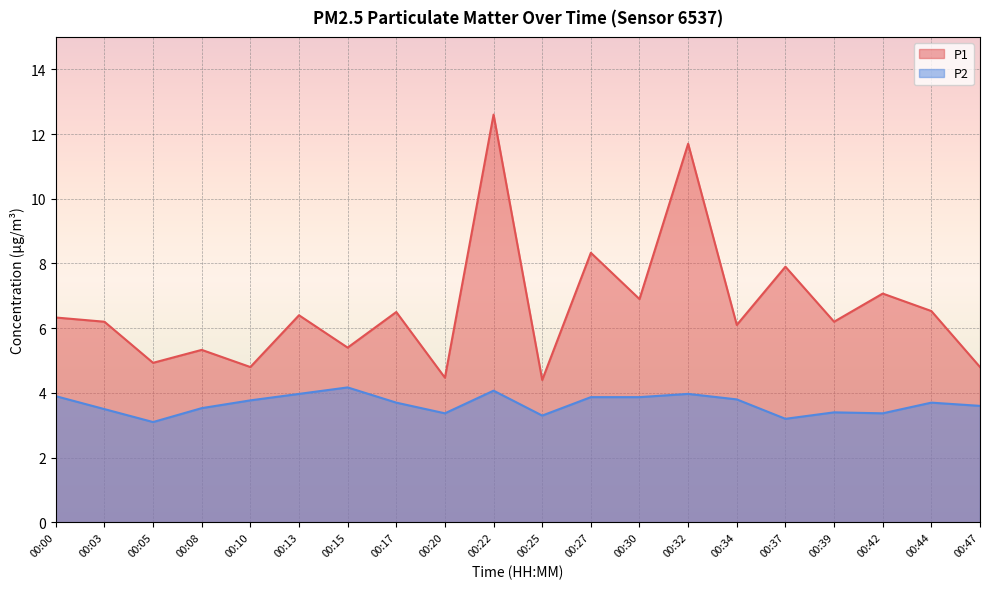

True or false: P1 has a value of 4.5 at 00:27.

False